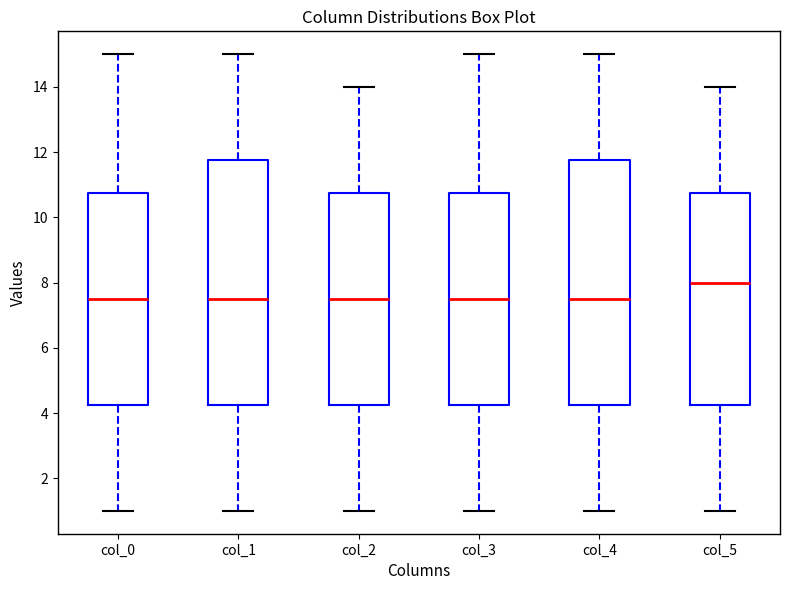

Reading left to right, read every box against the y-axis: the position of its median line, the range the box covers, and the ends of its whiskers. The values are not printed on the chart, so give them approximately, as read against the axis.

col_0: median 7.6, box 4.2 to 10.8, whiskers 1.0 to 15.0
col_1: median 7.6, box 4.2 to 11.8, whiskers 1.0 to 15.0
col_2: median 7.6, box 4.2 to 10.8, whiskers 1.0 to 14.0
col_3: median 7.6, box 4.2 to 10.8, whiskers 1.0 to 15.0
col_4: median 7.6, box 4.2 to 11.8, whiskers 1.0 to 15.0
col_5: median 8.0, box 4.2 to 10.8, whiskers 1.0 to 14.0